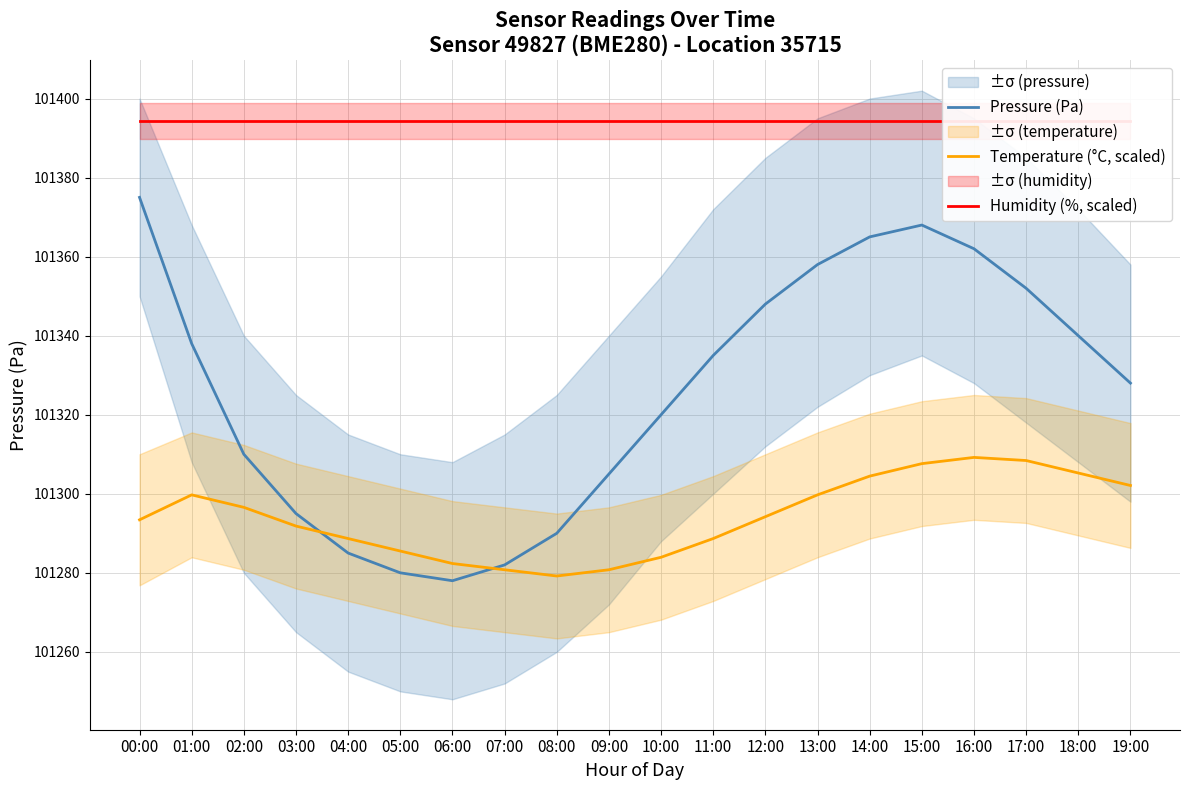

Is the value of Humidity (%, scaled) at 07:00 greater than the value of Pressure (Pa) at 10:00?

Yes